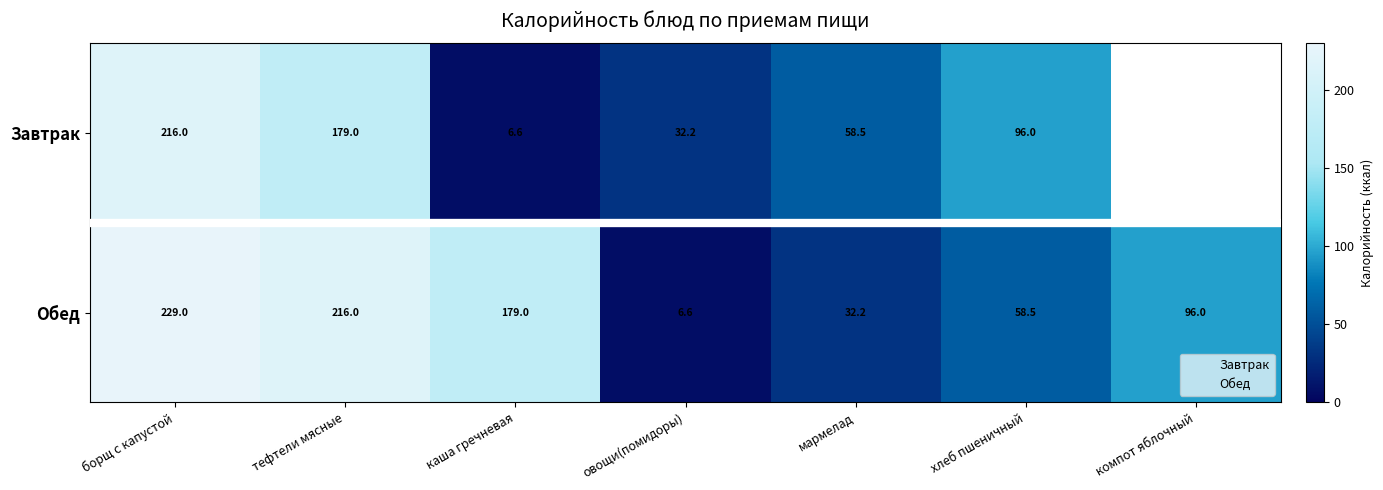

How many distinct data groups are displayed?

2